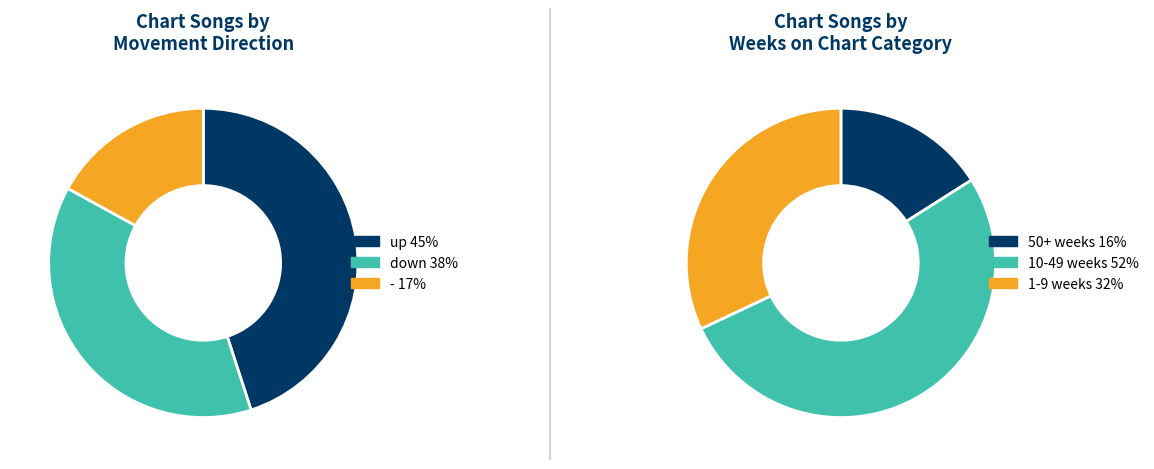

What percentage do up and - together represent?

62.0%